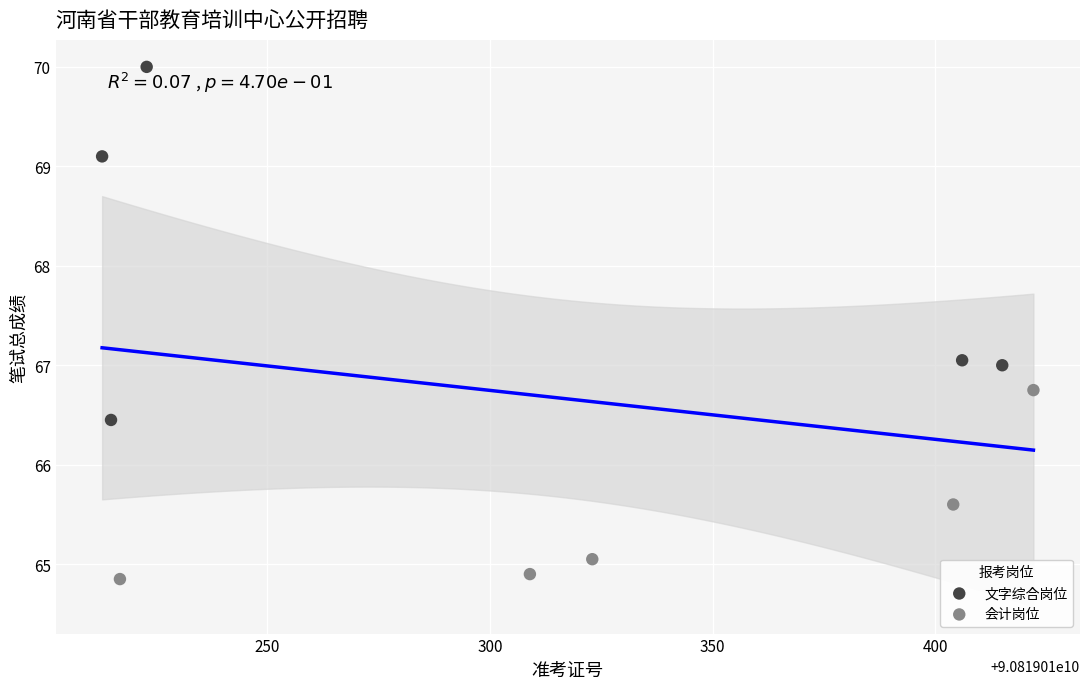

Which series has the largest Y range (max minus min)?

文字综合岗位